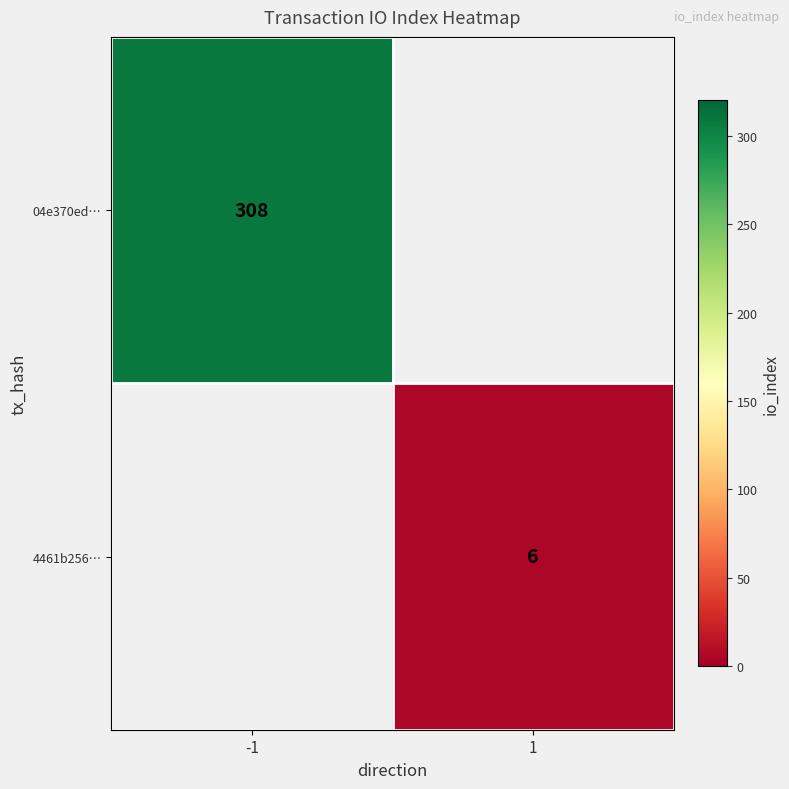

True or false: 4461b256… has a value of 6 at 1.

True